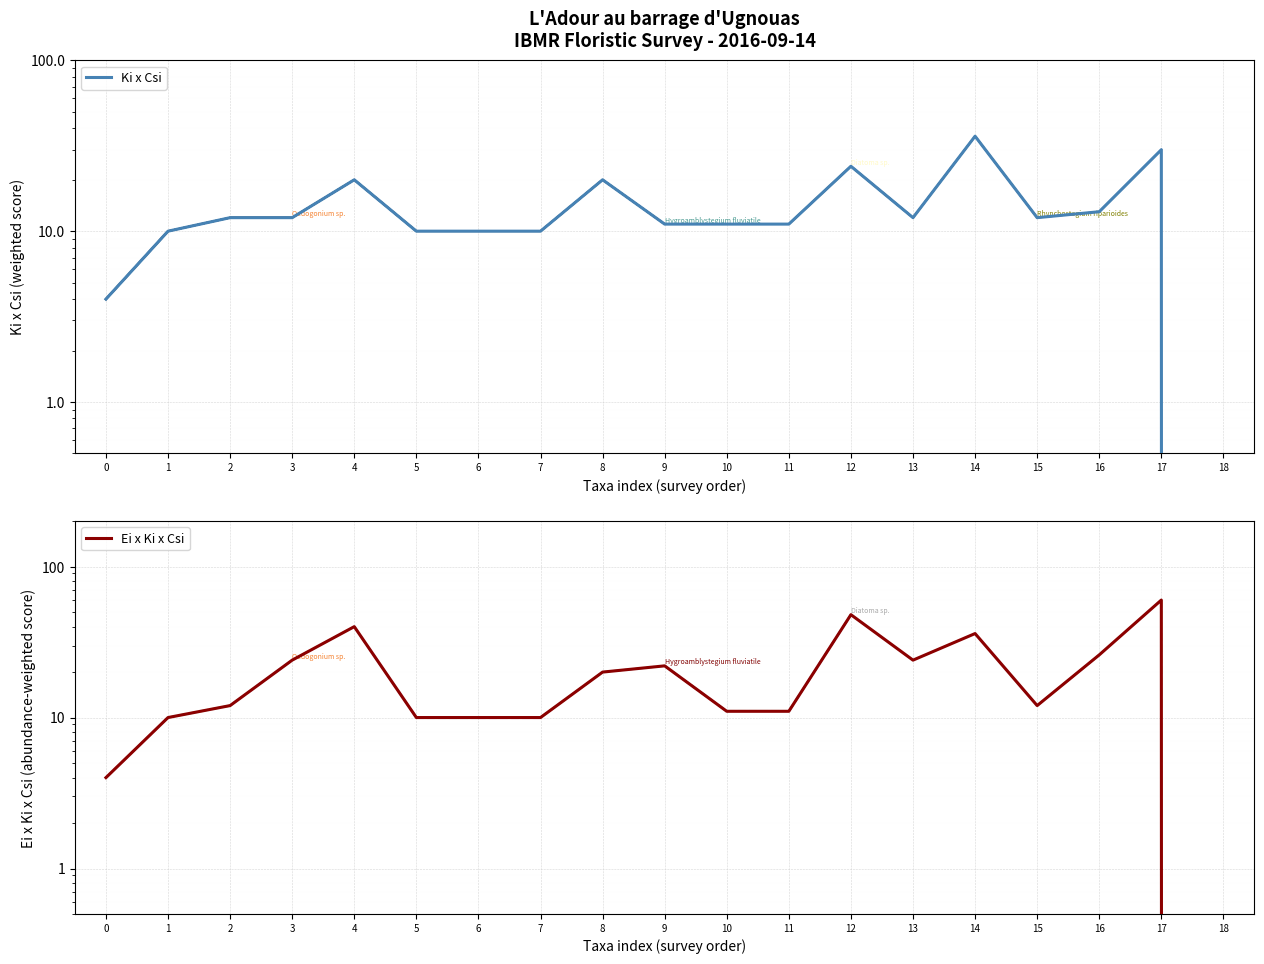

Which label corresponds to the largest value in the chart?

17